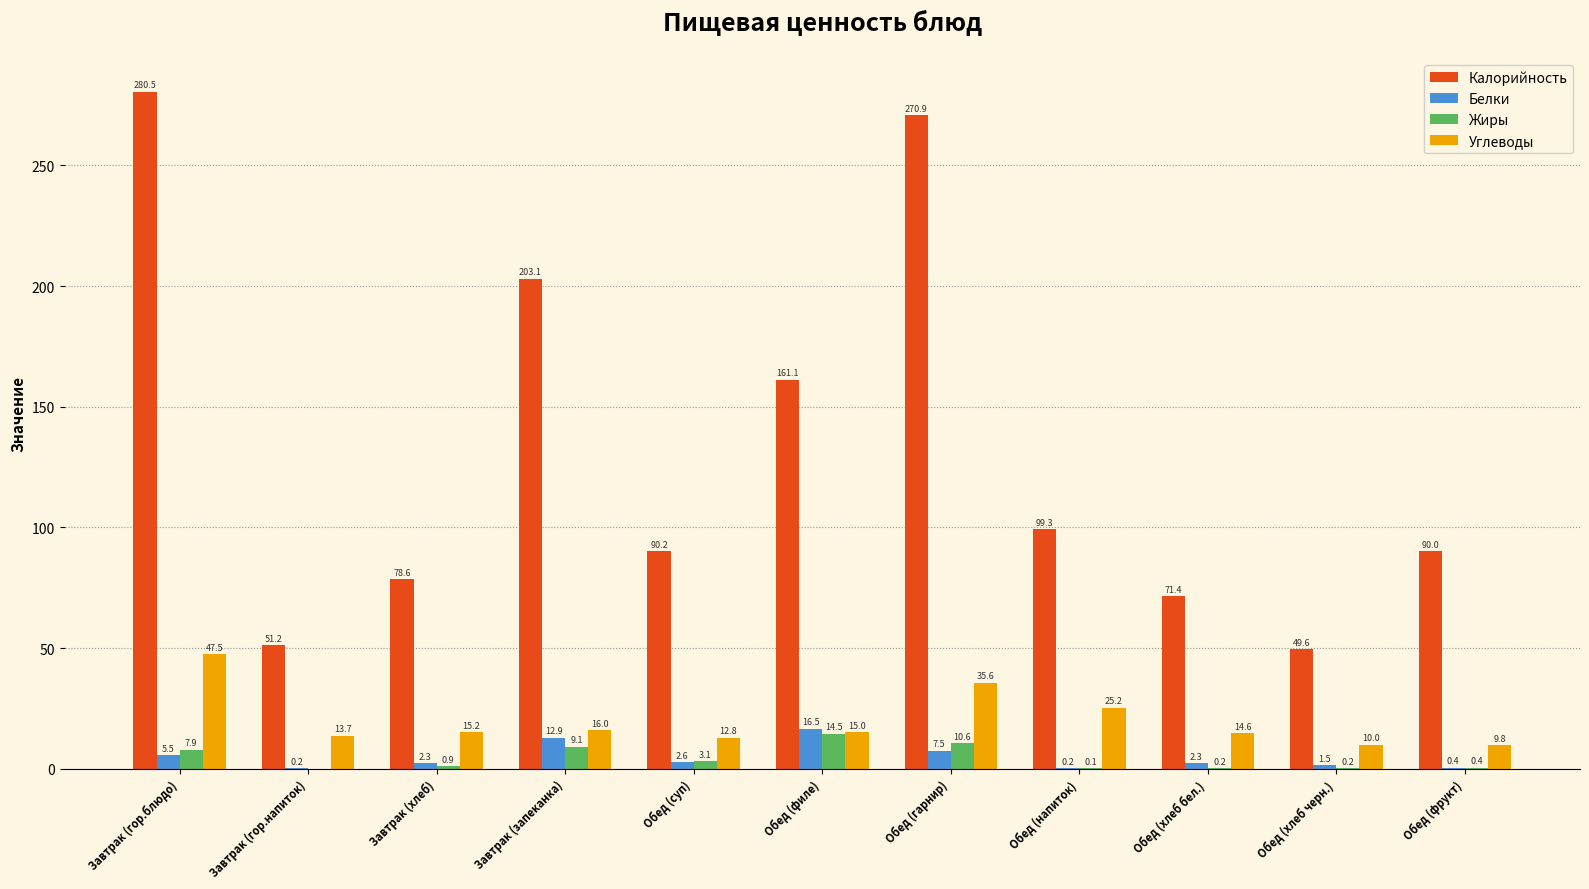

Which series changed the most between Завтрак (запеканка) and Обед (хлеб черн.)?

Калорийность